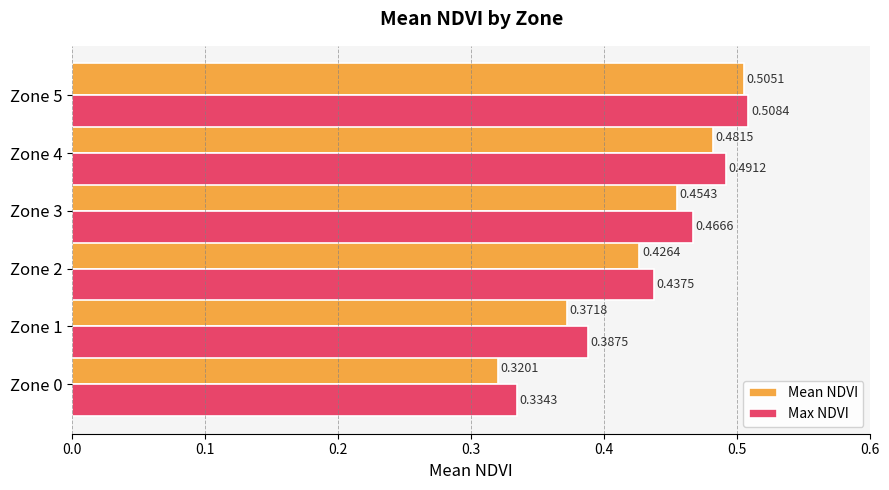

What is the sum of all Max NDVI values?

2.6